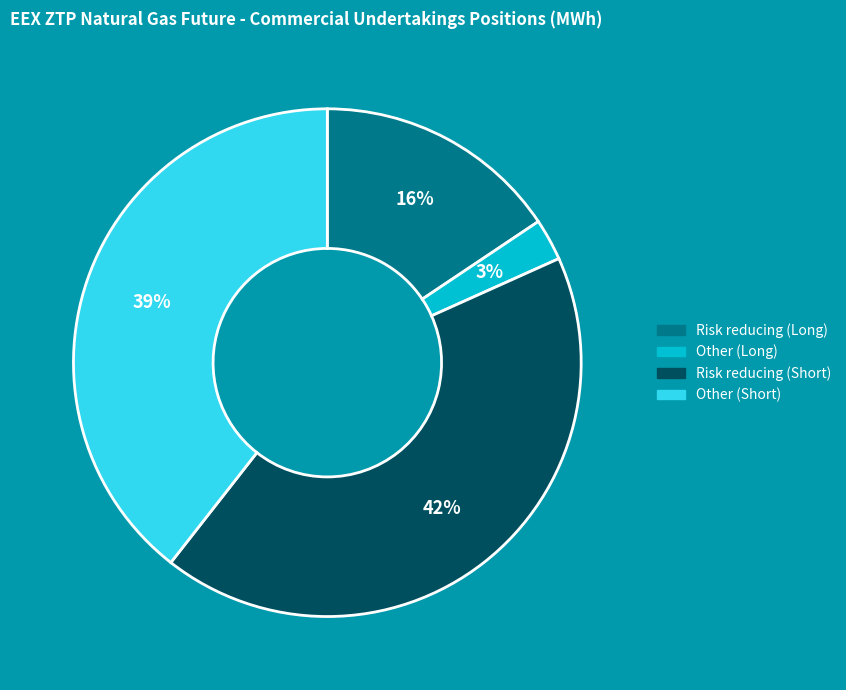

The Other (Long) slice represents 10% of the pie. True or false?

False